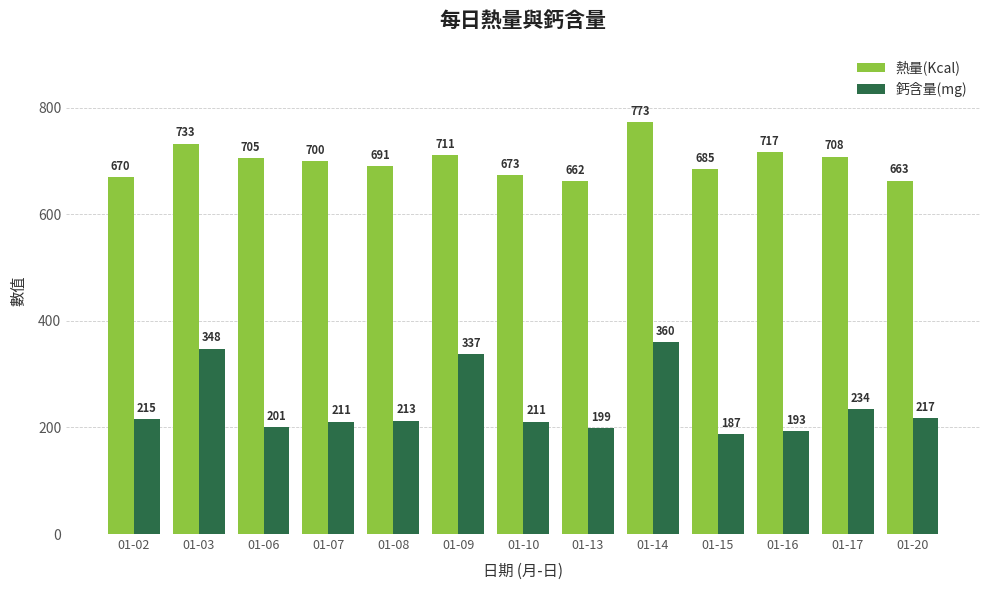

What is the difference between the 鈣含量(mg) values at 01-15 and 01-14?

173.0